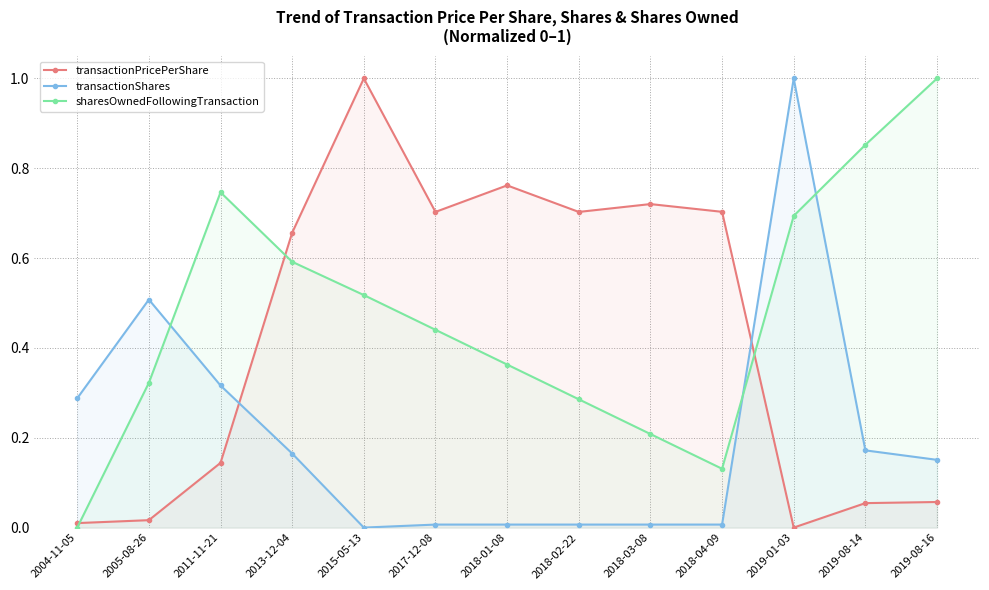

What is the difference between the highest and lowest values at 2018-02-22?

0.7